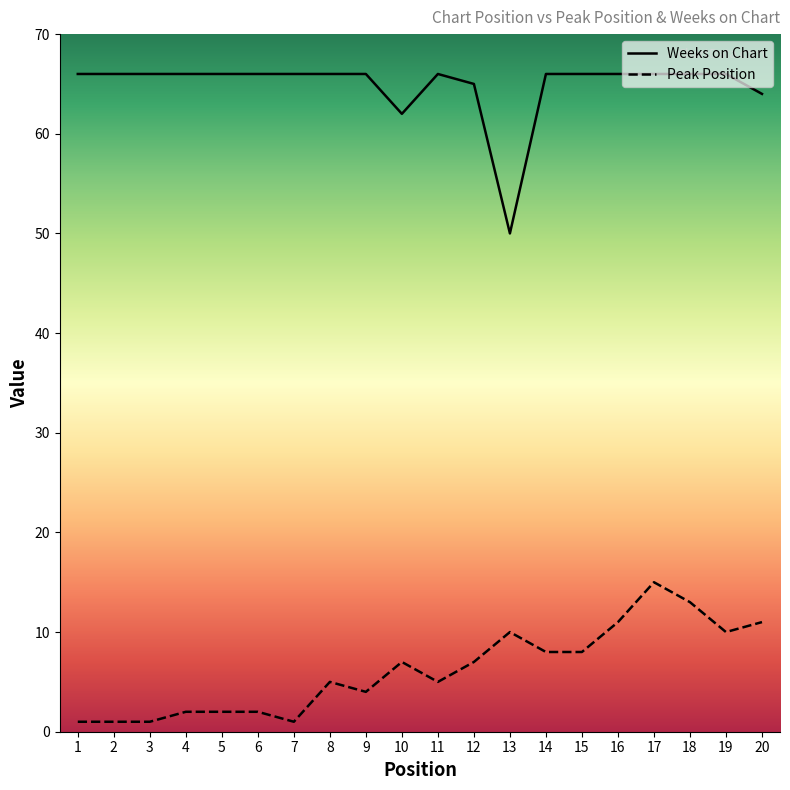

Which series has the largest total across all categories?

Weeks on Chart